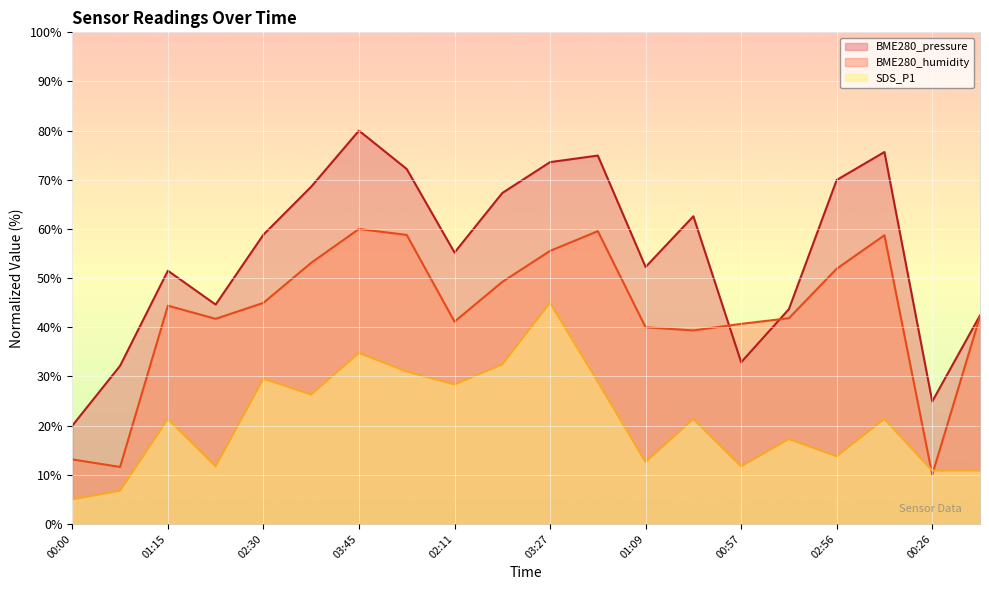

At which label is BME280_pressure closest to 50?

01:15